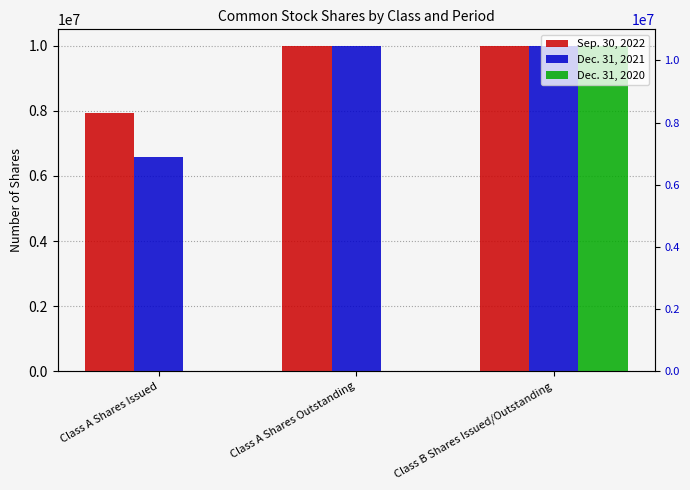

What is the difference between the highest and lowest values at Class A Shares Issued?

7936274